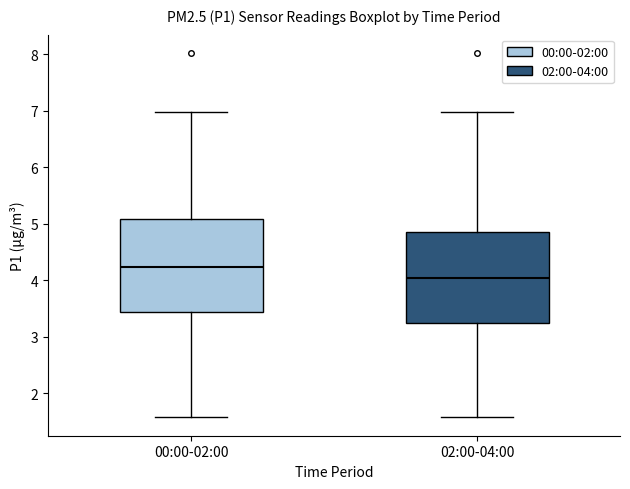

Reading left to right, transcribe this box plot: for each box, give where its median line is, the range the box spans, and where its two whiskers end, as read against the y-axis. The values are not printed on the chart, so give them approximately, as read against the axis.

00:00-02:00: median 4.2, box 3.4 to 5.1, whiskers 1.6 to 7.0
02:00-04:00: median 4.0, box 3.2 to 4.9, whiskers 1.6 to 7.0